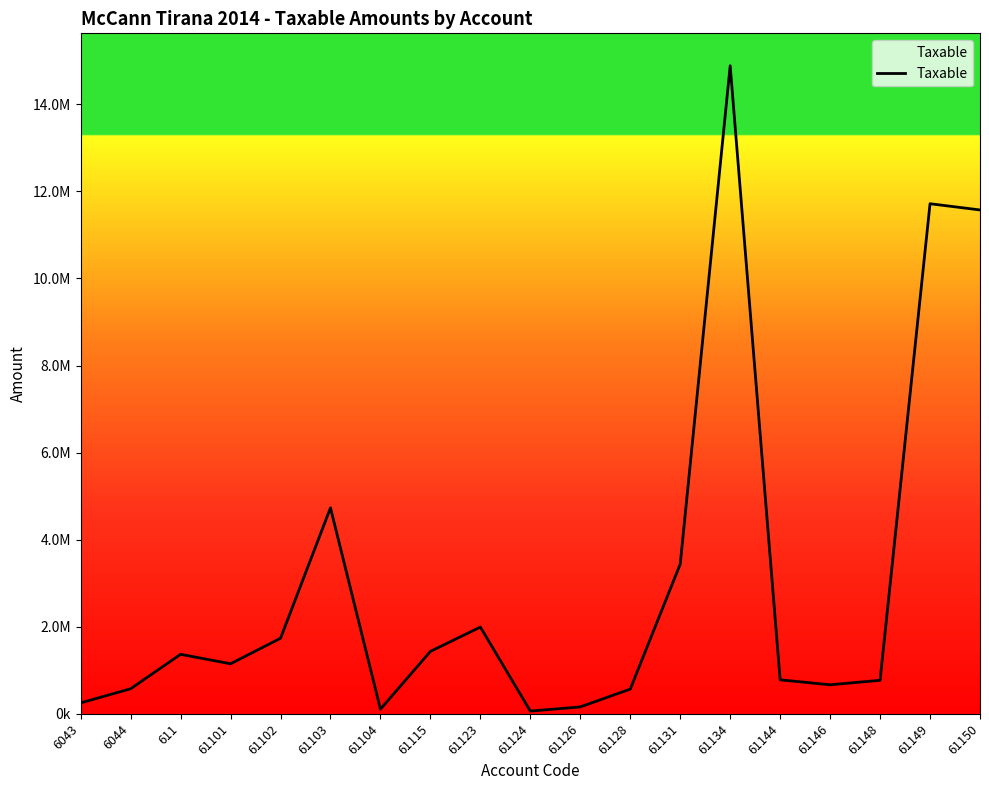

Rank the categories by value from lowest to highest.

61124, 61104, 61126, 6043, 61128, 6044, 61146, 61148, 61144, 61101, 611, 61115, 61102, 61123, 61131, 61103, 61150, 61149, 61134